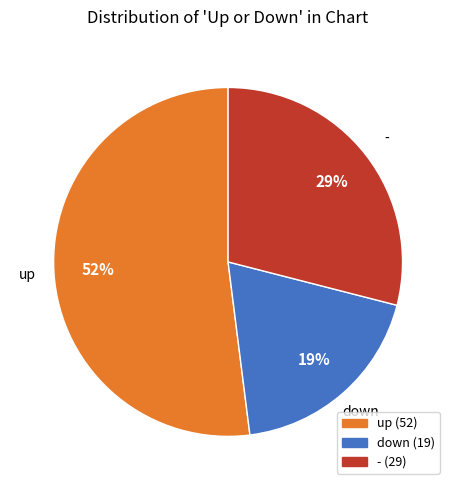

Is there a majority slice in this chart?

Yes